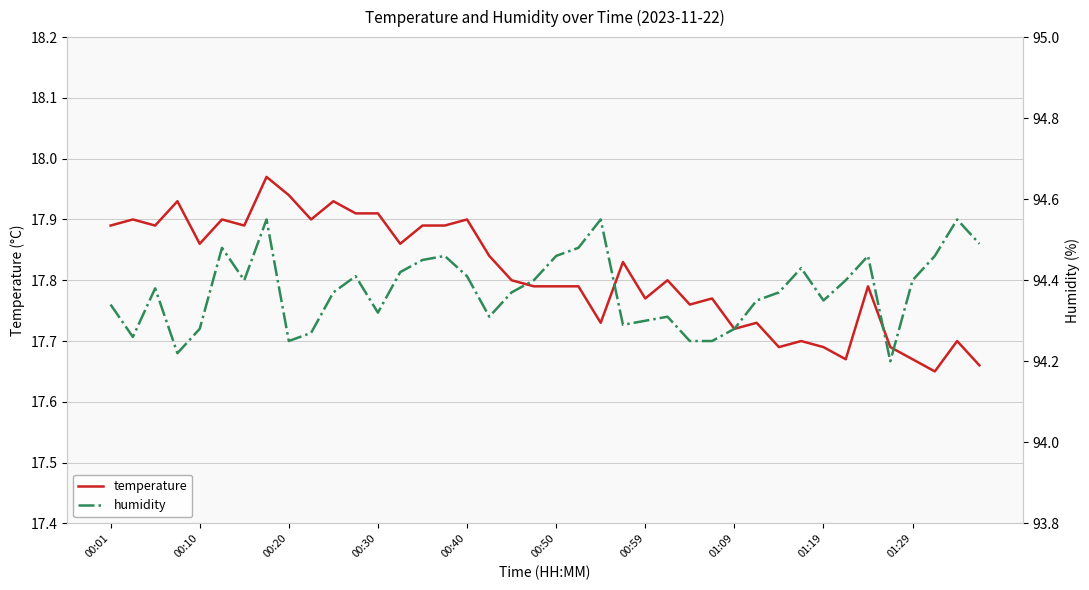

What is the difference between the maximum and second lowest values in the humidity series?

0.3